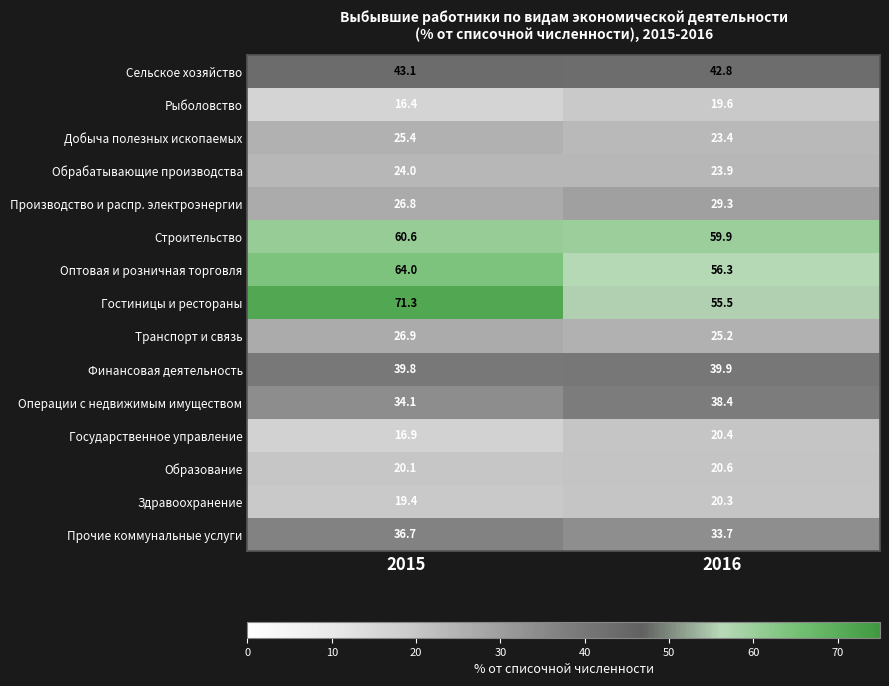

Count the number of data series in this chart.

15